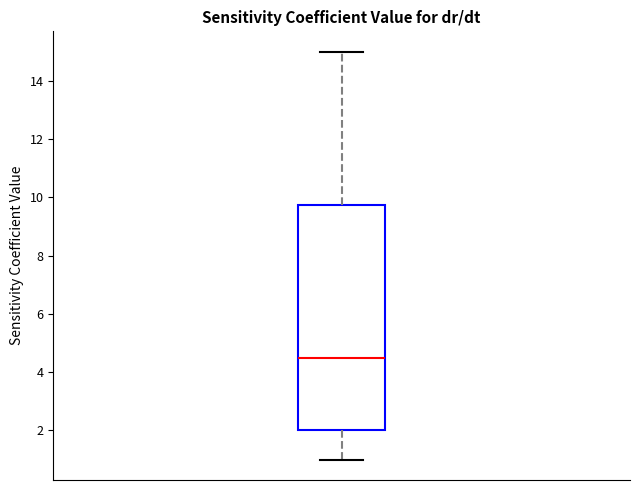

Read this box plot against the y-axis: the position of the median line, the range covered by the box, and the ends of both whiskers. The values are not printed on the chart, so give them approximately, as read against the axis.

median 4.6, box 2.0 to 9.8, whiskers 1.0 to 15.0